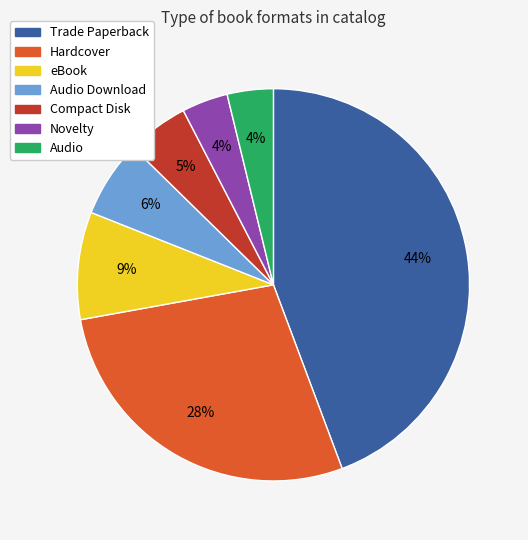

Which slice is the largest?

Trade Paperback